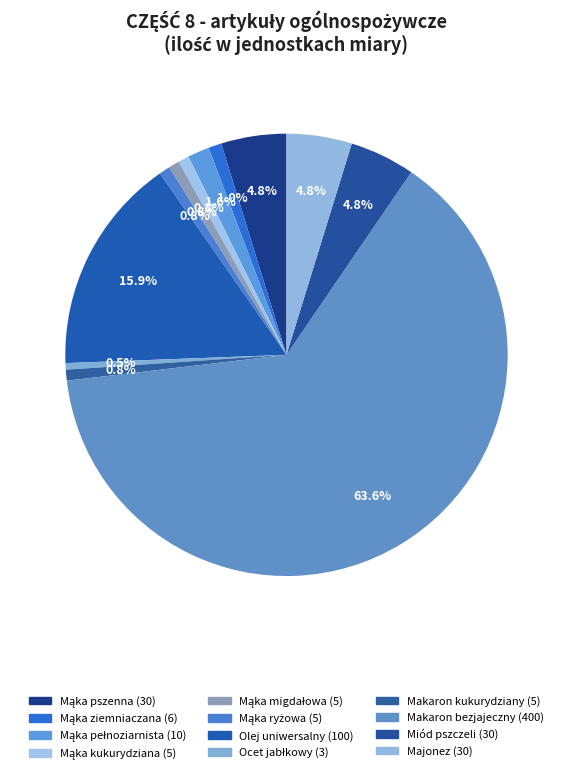

To the nearest percent, what is the difference between the Mąka pełnoziarnista and Mąka migdałowa slice percentages?

1%